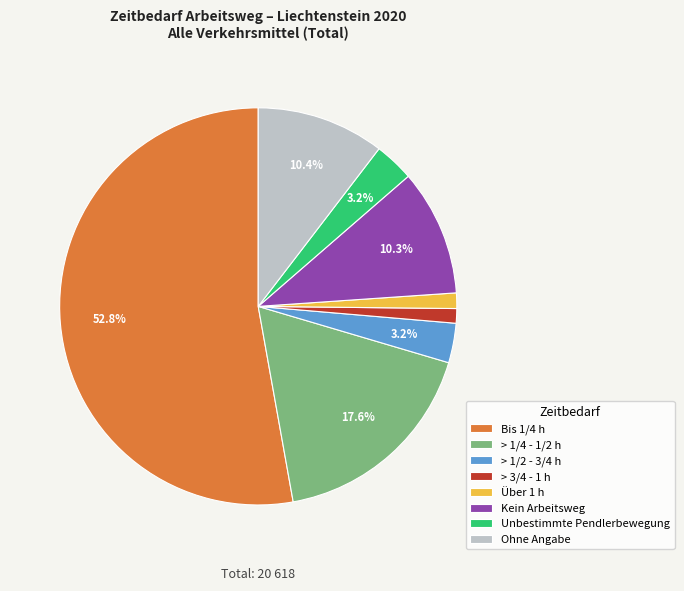

To the nearest percent, what is the difference between the largest and smallest slice percentages?

52%